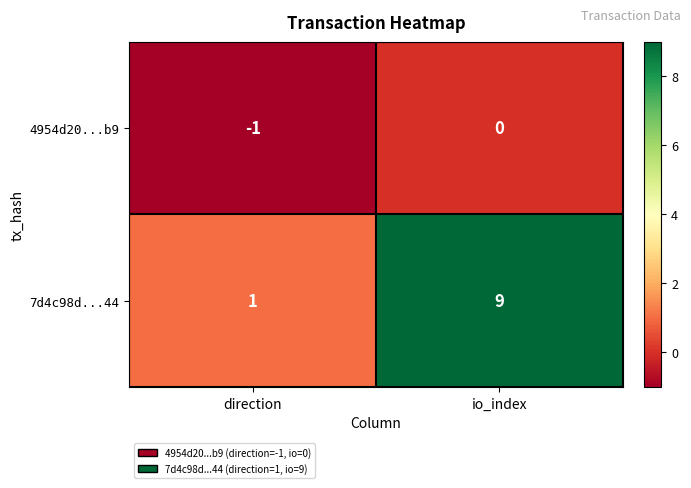

Reading left to right, extract all data points from this chart.

4954d20...b9: -1	0
7d4c98d...44: 1	9